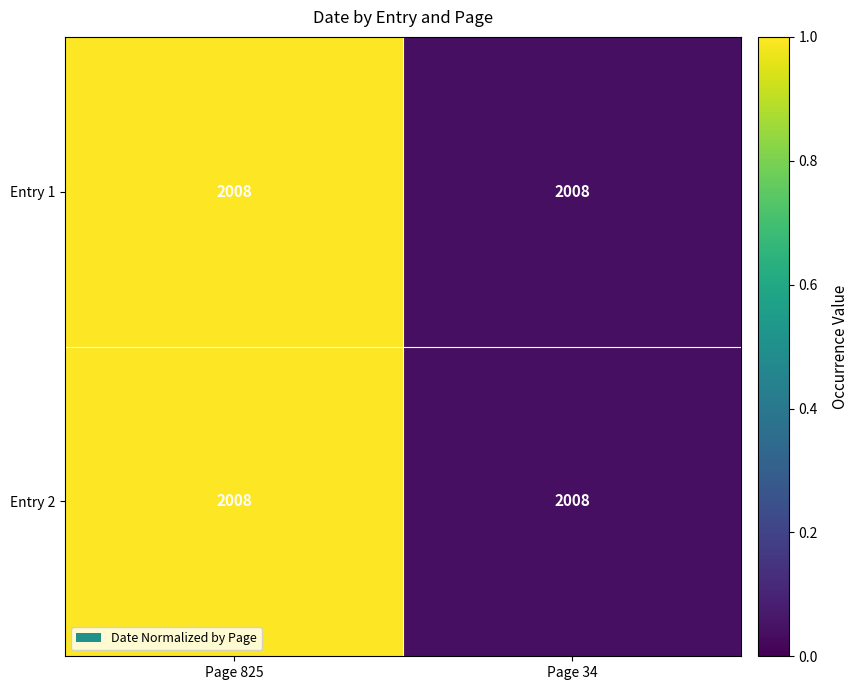

Rank the series at Page 825 from lowest to highest value.

Entry 1, Entry 2